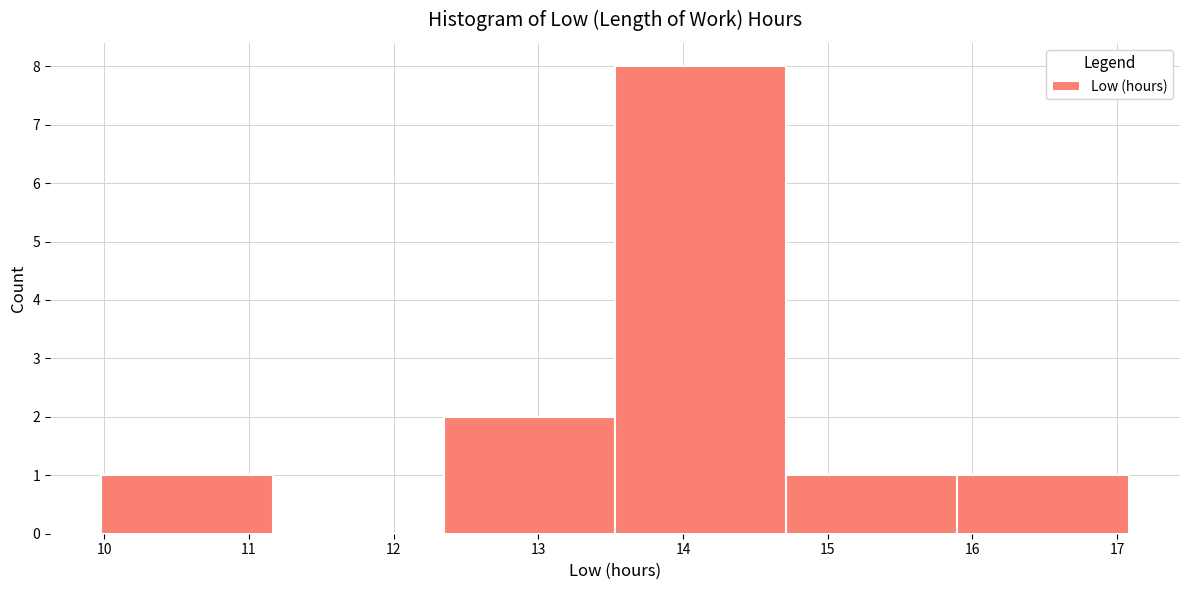

Reading left to right, list every bar in this chart as the range it spans on the x-axis followed by its height. Neither the bar edges nor the heights are printed on the chart, so give them approximately, as read against the axes.

10.0 to 11.2: 1
11.2 to 12.3: 0
12.3 to 13.5: 2
13.5 to 14.7: 8
14.7 to 15.9: 1
15.9 to 17.1: 1